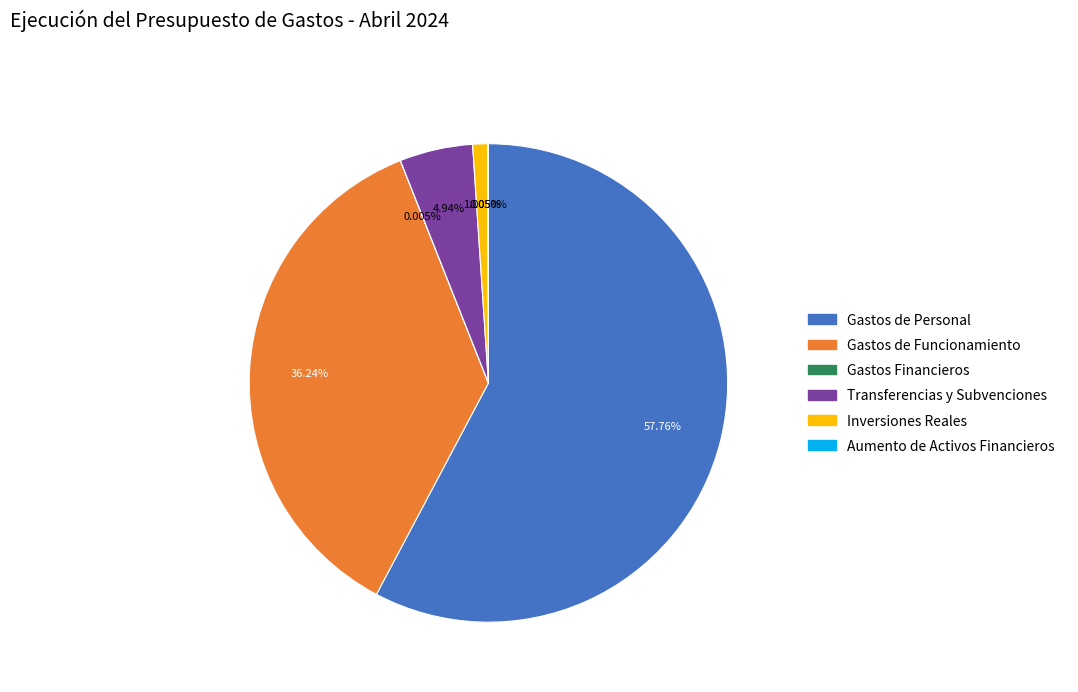

Which category has the biggest portion of the pie?

Gastos de Personal